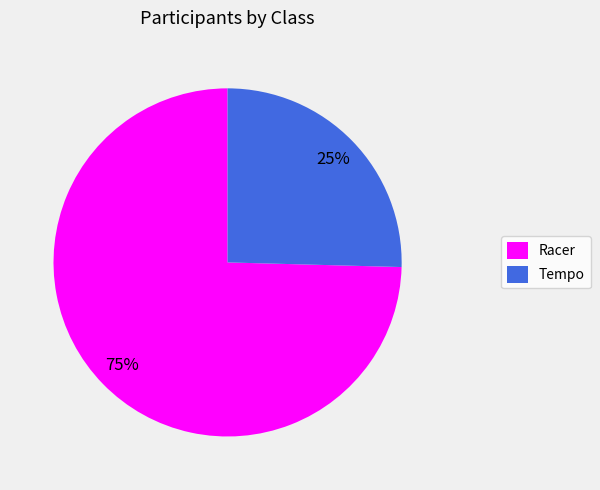

True or false: Tempo accounts for 33% of the total.

False